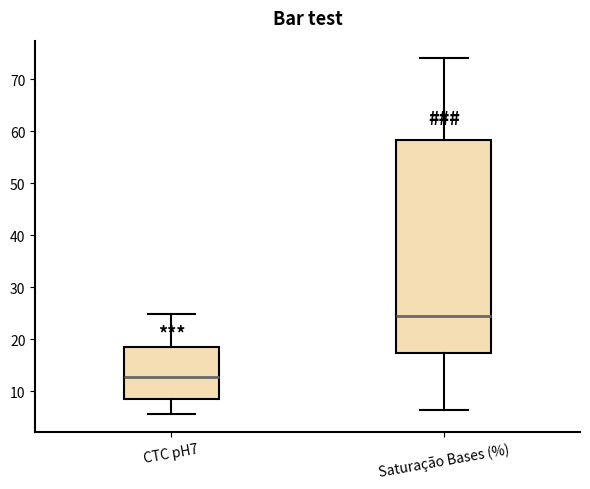

Which box's median line is the lowest?

CTC pH7